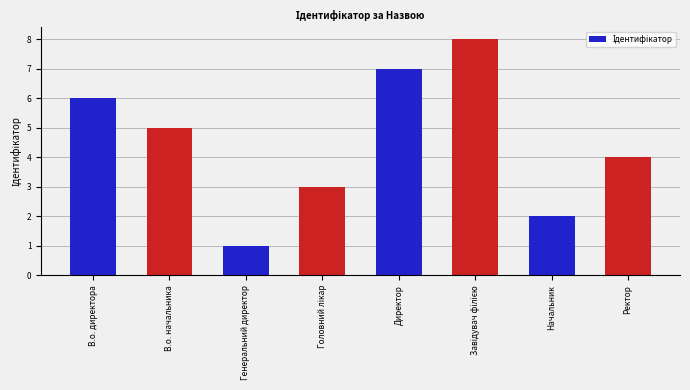

The value at Ректор is 4. True or false?

True